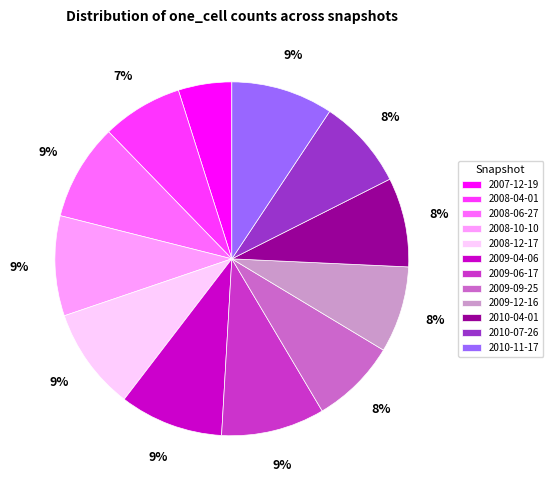

Approximately how many times larger is the value at 2008-12-17 compared to 2009-06-17?

1.0